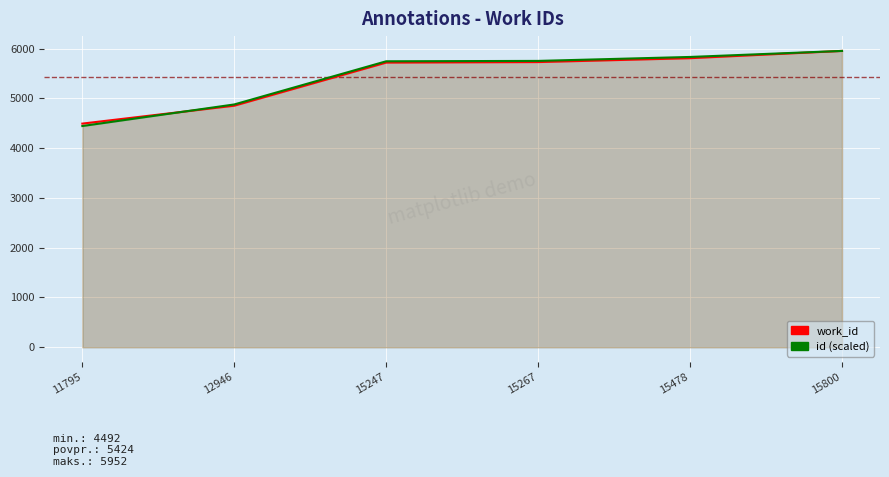

Reading left to right, extract all data points from this chart.

work_id: 11795=4492.0	12946=4852.0	15247=5718.0	15267=5728.0	15478=5806.0	15800=5952.0
id (scaled): 11795=4443.3	12946=4876.9	15247=5743.7	15267=5751.2	15478=5830.7	15800=5952.0